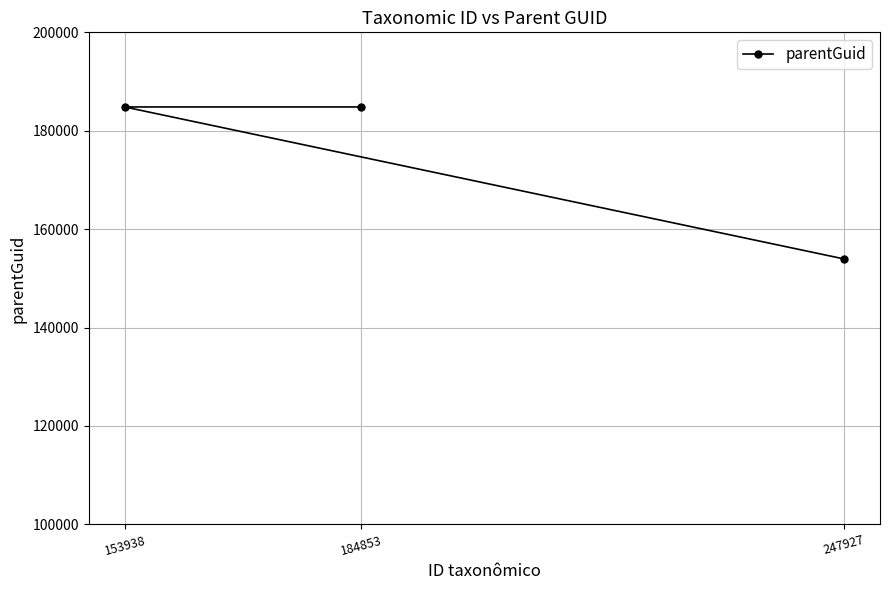

Reading right to left, list all the values displayed in this chart.

247927=153938	184853=184831	153938=184831